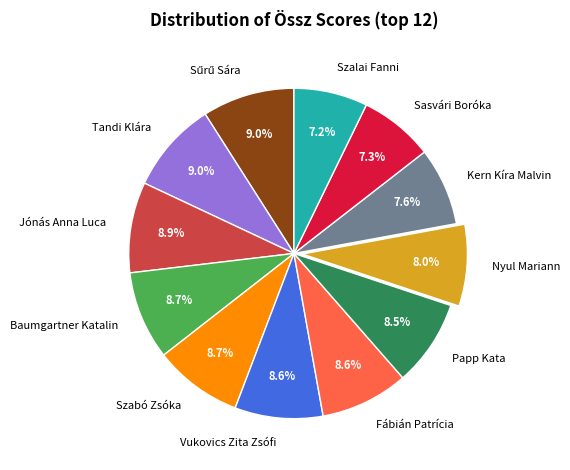

Is the sum of Szalai Fanni and Sasvári Boróka greater than half?

No